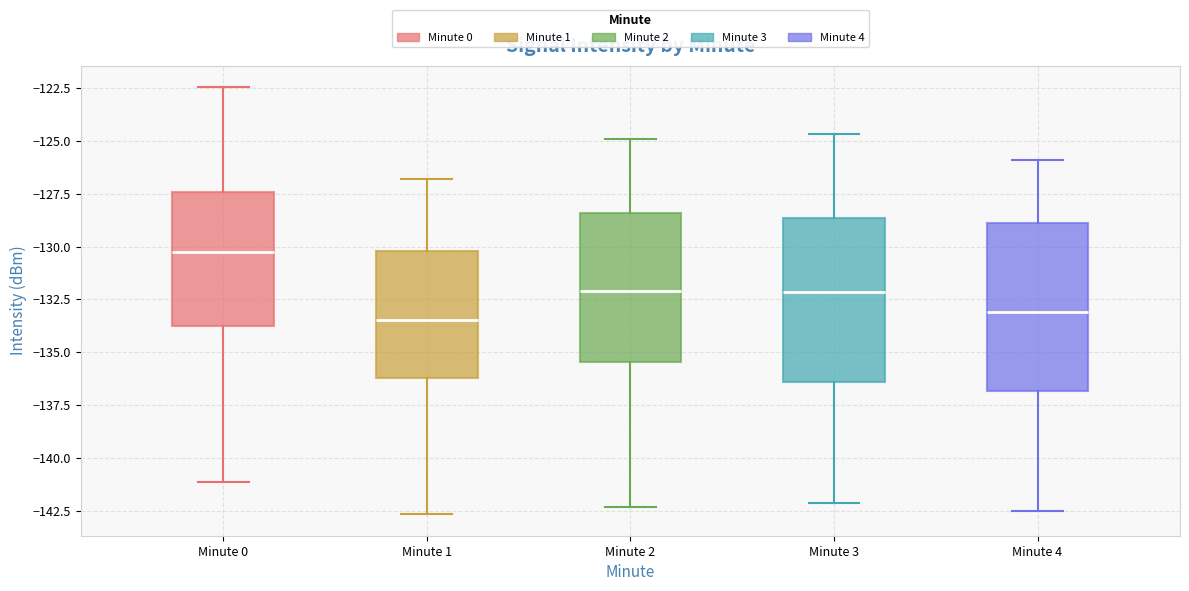

Reading left to right, read every box against the y-axis: the position of its median line, the range the box covers, and the ends of its whiskers. The values are not printed on the chart, so give them approximately, as read against the axis.

Minute 0: median -130.5, box -134.0 to -127.5, whiskers -141.0 to -122.5
Minute 1: median -133.5, box -136.0 to -130.0, whiskers -142.5 to -127.0
Minute 2: median -132.0, box -135.5 to -128.5, whiskers -142.5 to -125.0
Minute 3: median -132.0, box -136.5 to -128.5, whiskers -142.0 to -124.5
Minute 4: median -133.0, box -137.0 to -129.0, whiskers -142.5 to -126.0